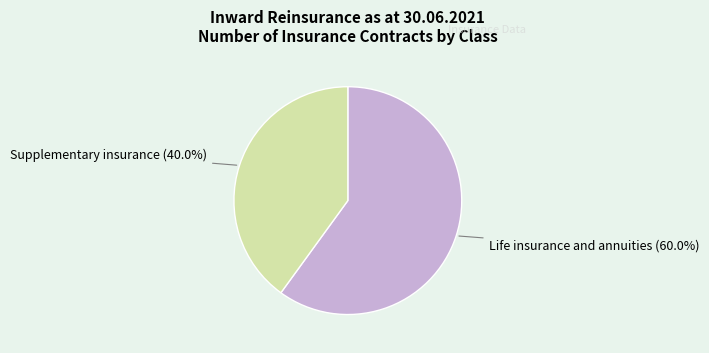

What portion of the pie excludes Life insurance and annuities?

40.0%